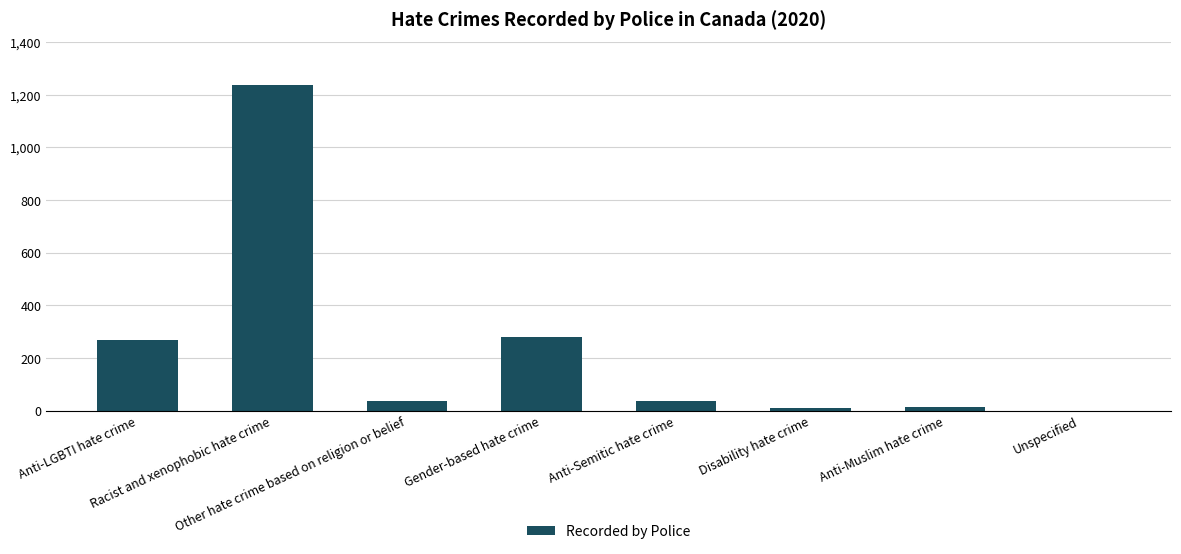

What is the change in value from Anti-LGBTI hate crime to Unspecified?

-266